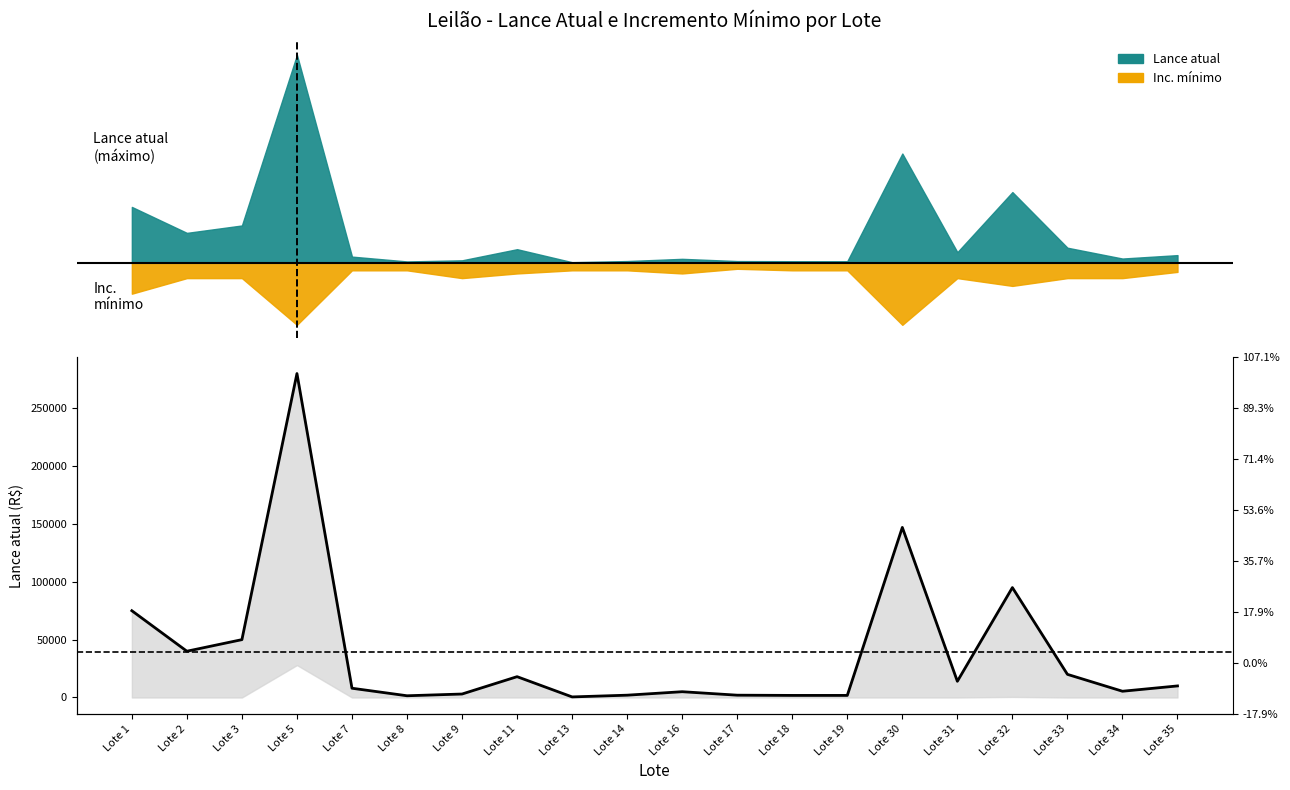

Between Lote 2 and Lote 32, which is larger?

Lote 32